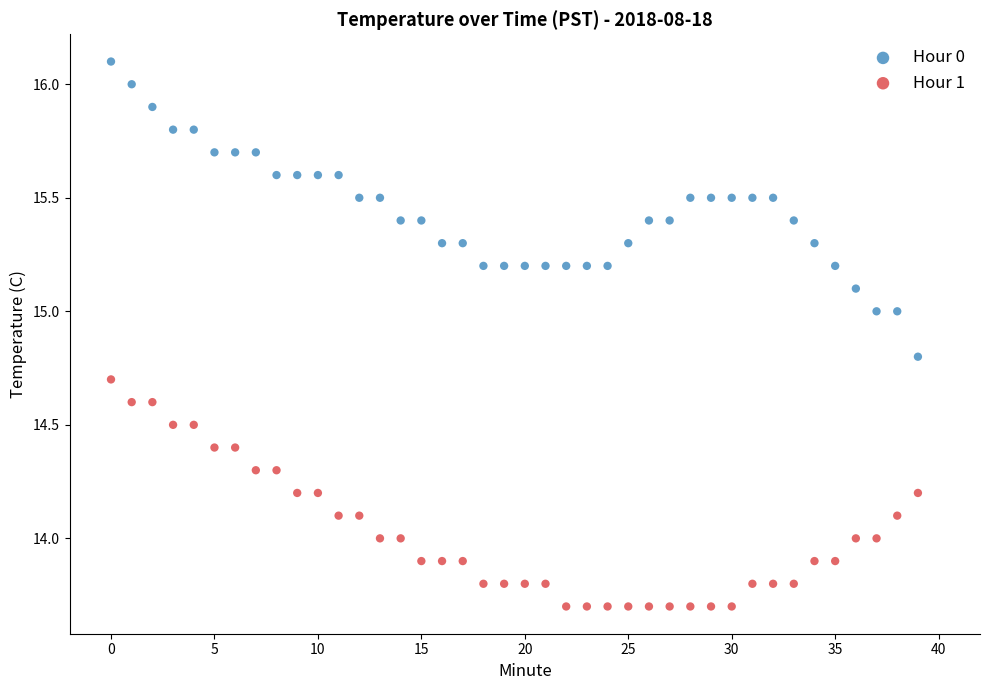

What are all the series names shown in the legend?

Hour 0, Hour 1